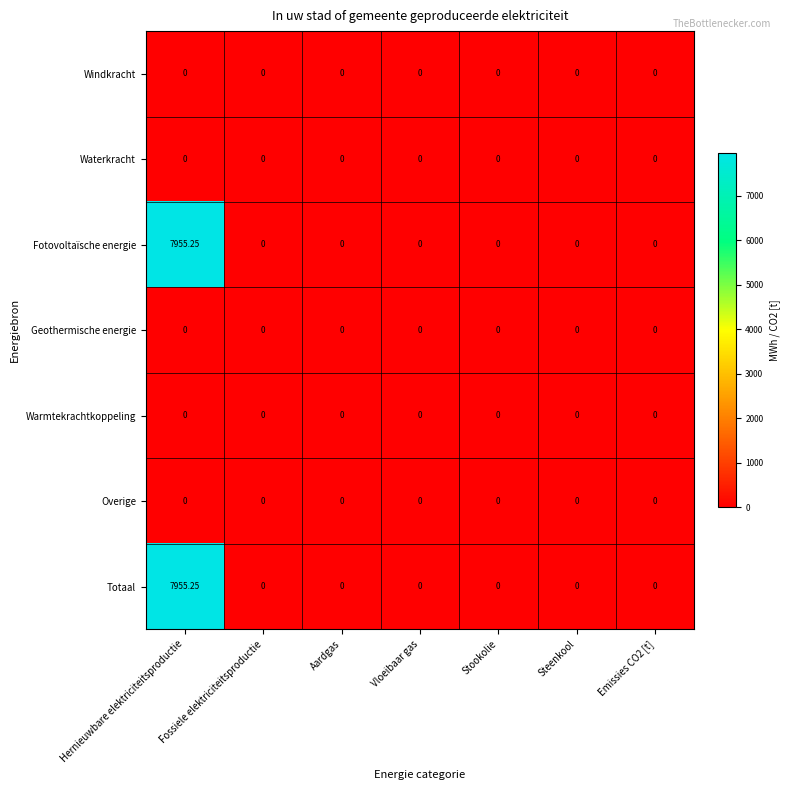

At which category does the chart reach its peak across all series?

Hernieuwbare elektriciteitsproductie